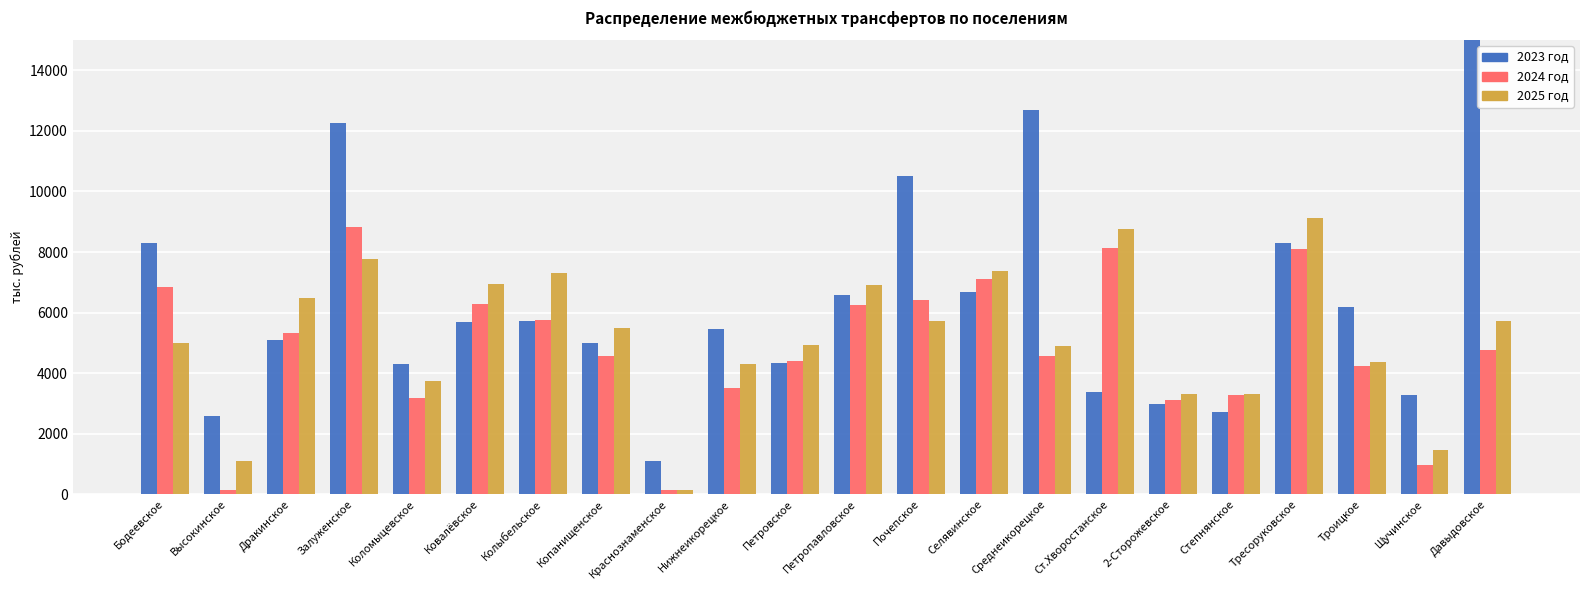

List the series in order of their overall mean, highest first.

2023 год, 2025 год, 2024 год